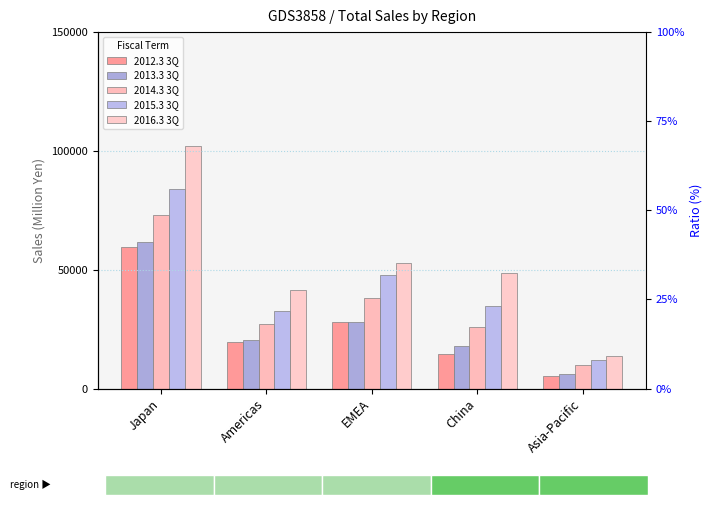

What is the value of the 2014.3 3Q bar at the 3rd from the left?

38290